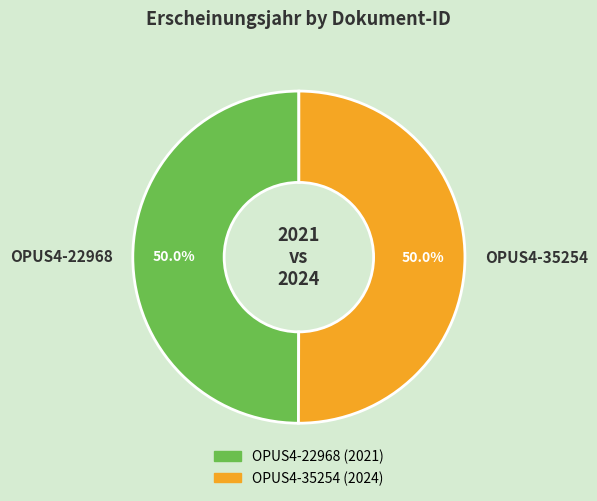

To the nearest percent, what portion does OPUS4-22968 represent?

50%